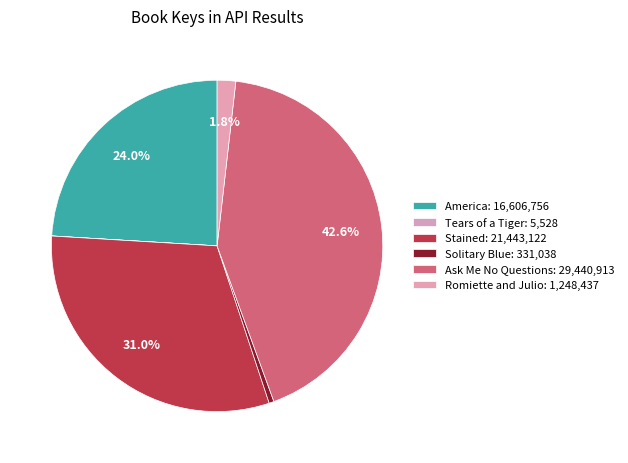

What percentage is the Romiette and Julio slice, to the nearest percent?

2%